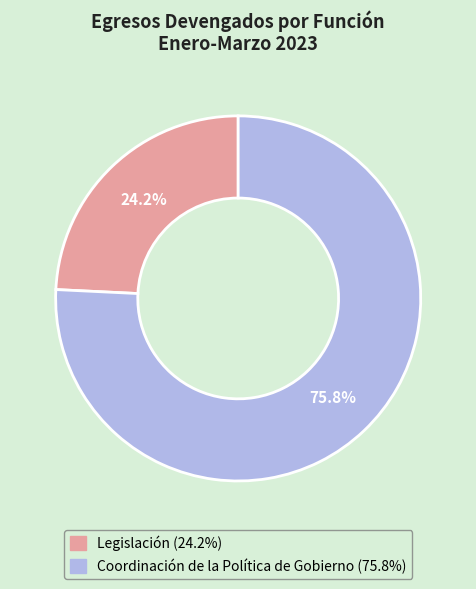

Rank the categories by value from lowest to highest.

Legislación, Coordinación de la Política de Gobierno